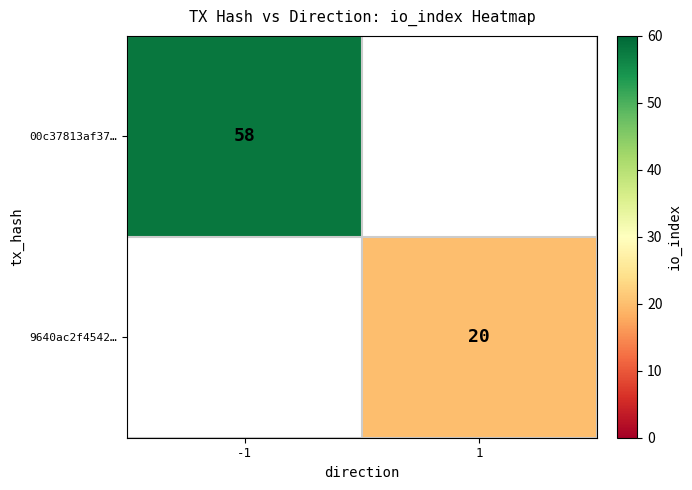

Is it true that 00c37813af37… equals 58 at -1?

True